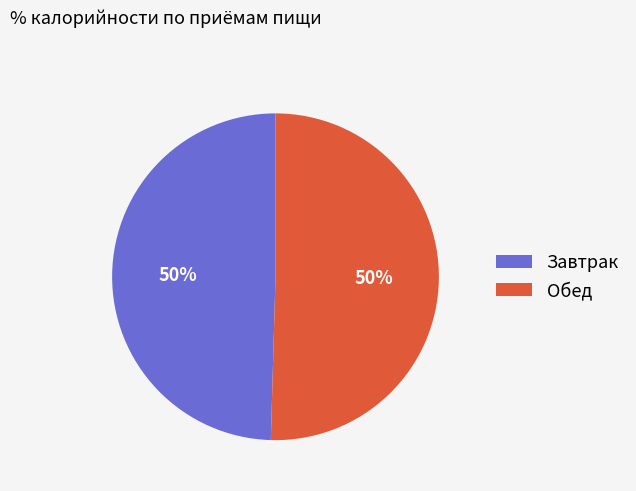

To the nearest percent, what is the combined percentage of Завтрак and Обед?

100%